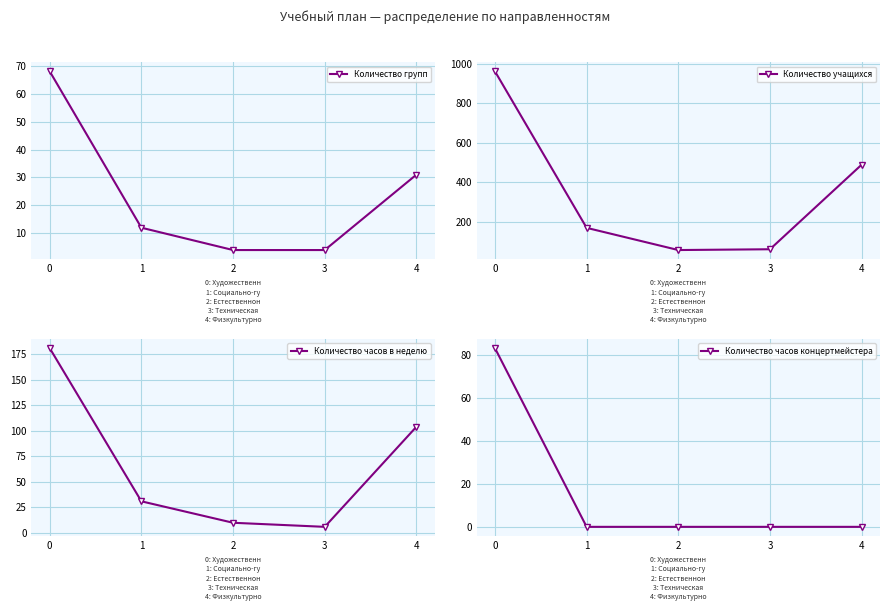

The value of Количество часов концертмейстера at 1 is 30. True or false?

False